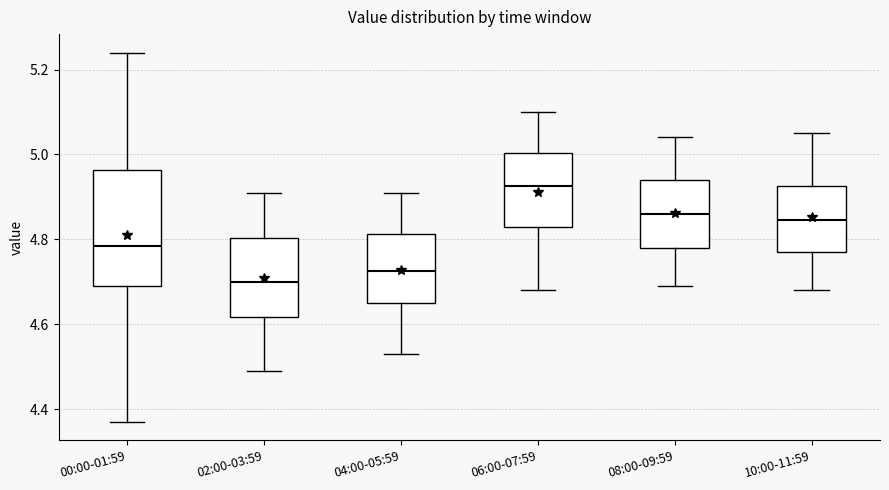

Reading left to right, transcribe this box plot: for each box, give where its median line is, the range the box spans, and where its two whiskers end, as read against the y-axis. The values are not printed on the chart, so give them approximately, as read against the axis.

00:00-01:59: median 4.78, box 4.70 to 4.96, whiskers 4.38 to 5.24
02:00-03:59: median 4.70, box 4.62 to 4.80, whiskers 4.50 to 4.92
04:00-05:59: median 4.72, box 4.66 to 4.82, whiskers 4.54 to 4.92
06:00-07:59: median 4.92, box 4.84 to 5.00, whiskers 4.68 to 5.10
08:00-09:59: median 4.86, box 4.78 to 4.94, whiskers 4.70 to 5.04
10:00-11:59: median 4.84, box 4.78 to 4.92, whiskers 4.68 to 5.06